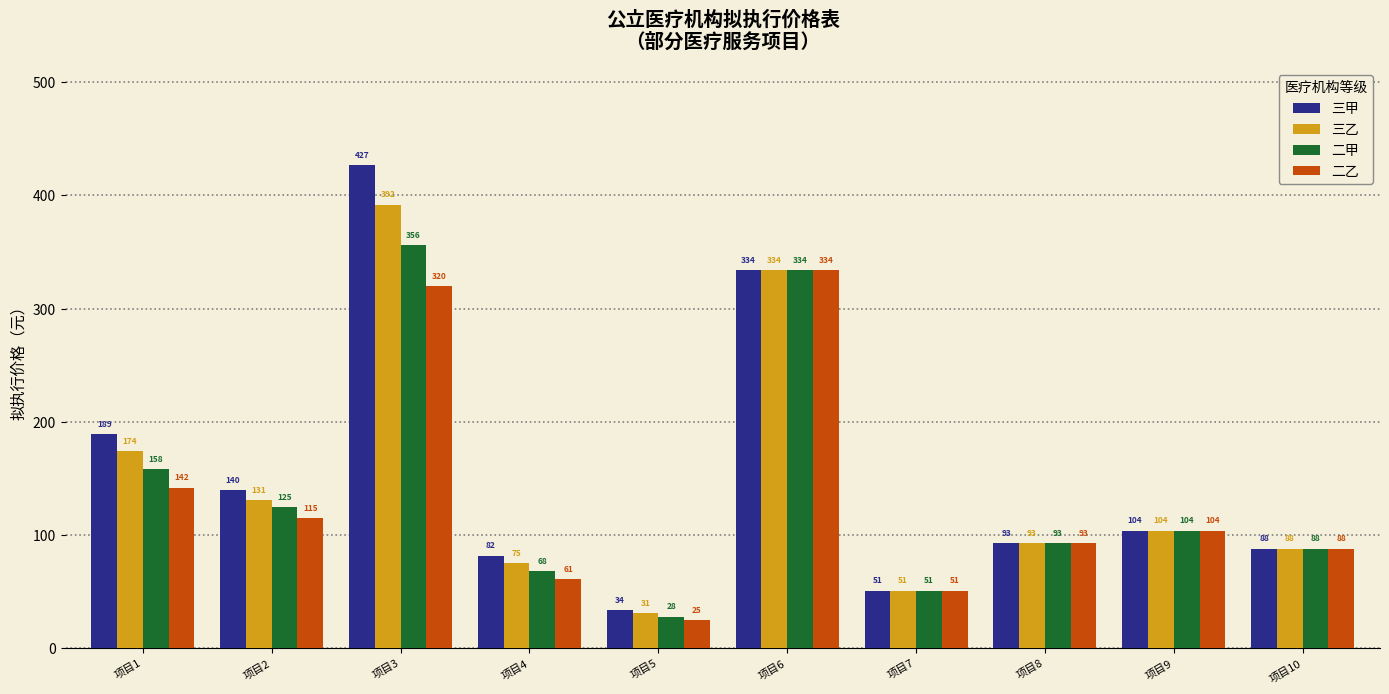

List the series in order of their peak value, highest first.

三甲, 三乙, 二甲, 二乙